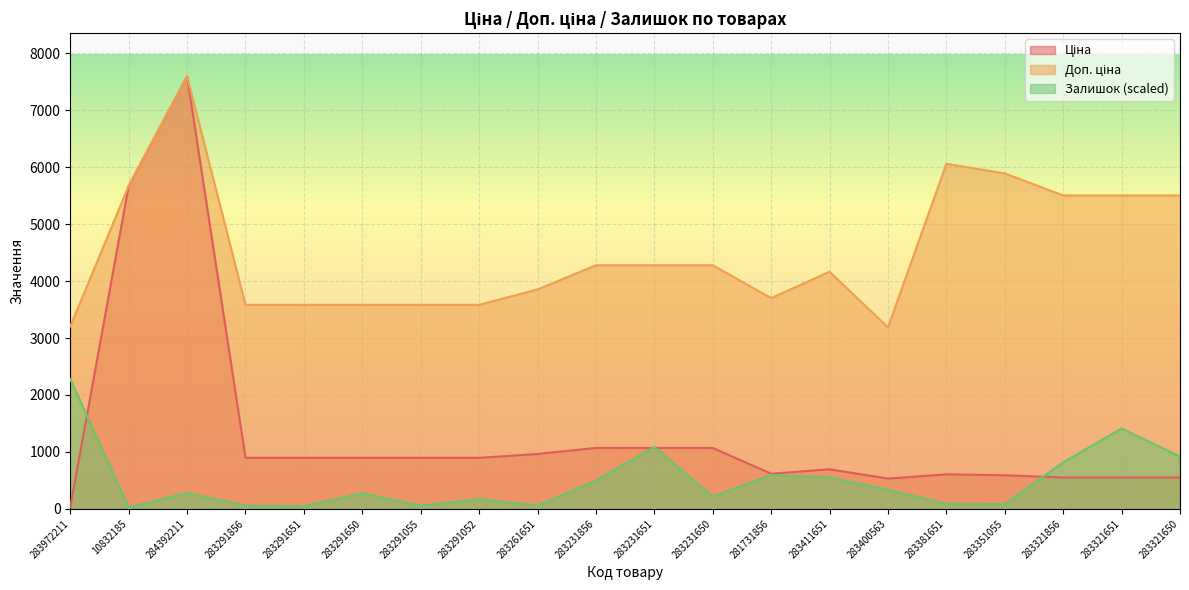

How many distinct data groups are displayed?

3